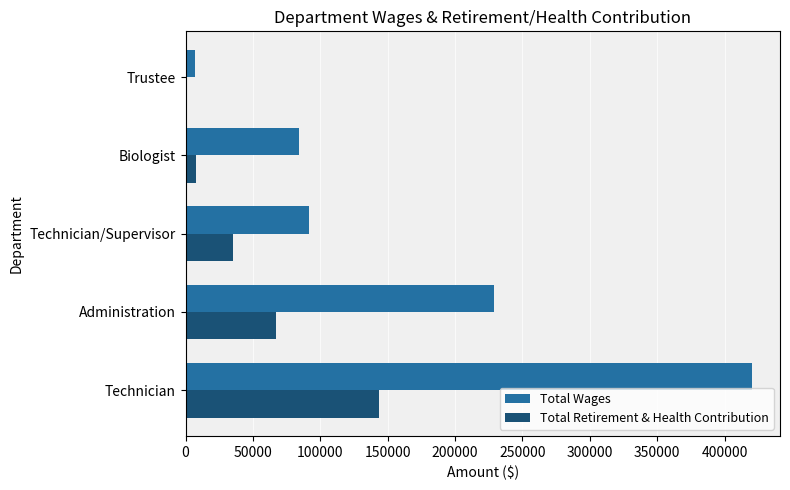

How many positive values does the Total Retirement & Health Contribution series have?

4